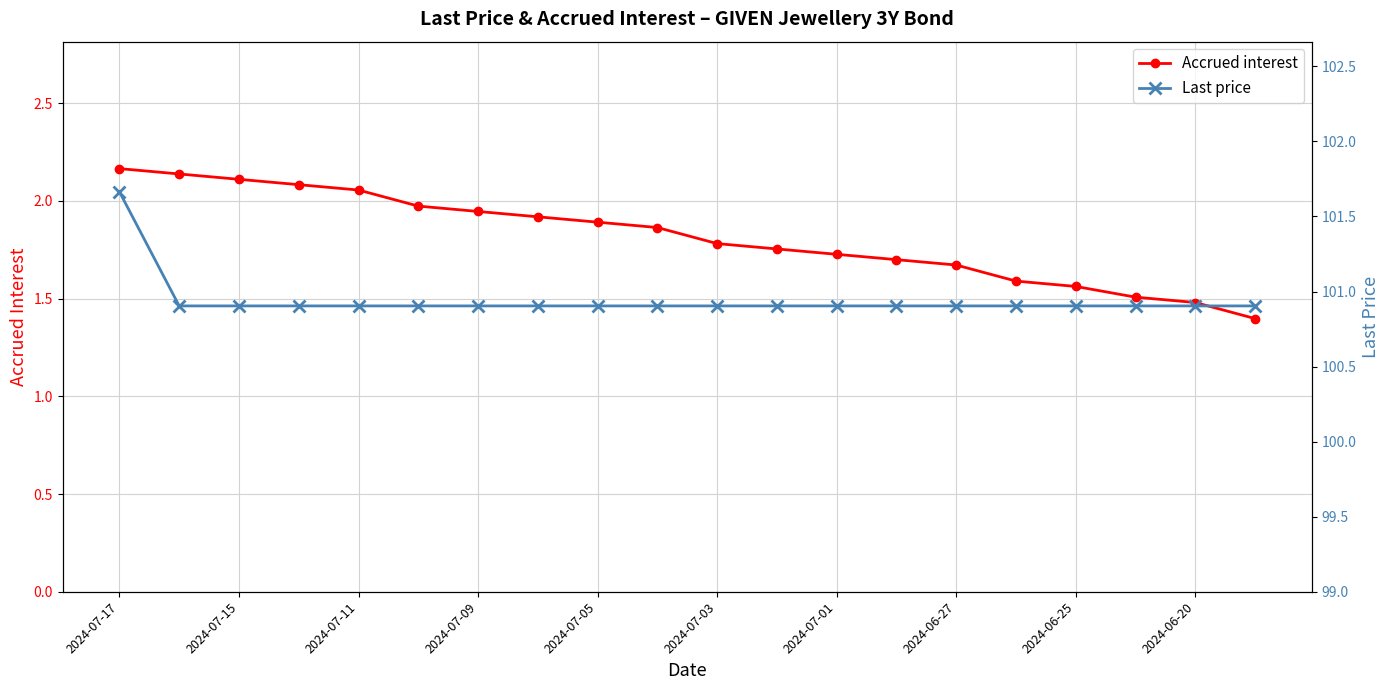

At how many categories does at least one series exceed 94?

20